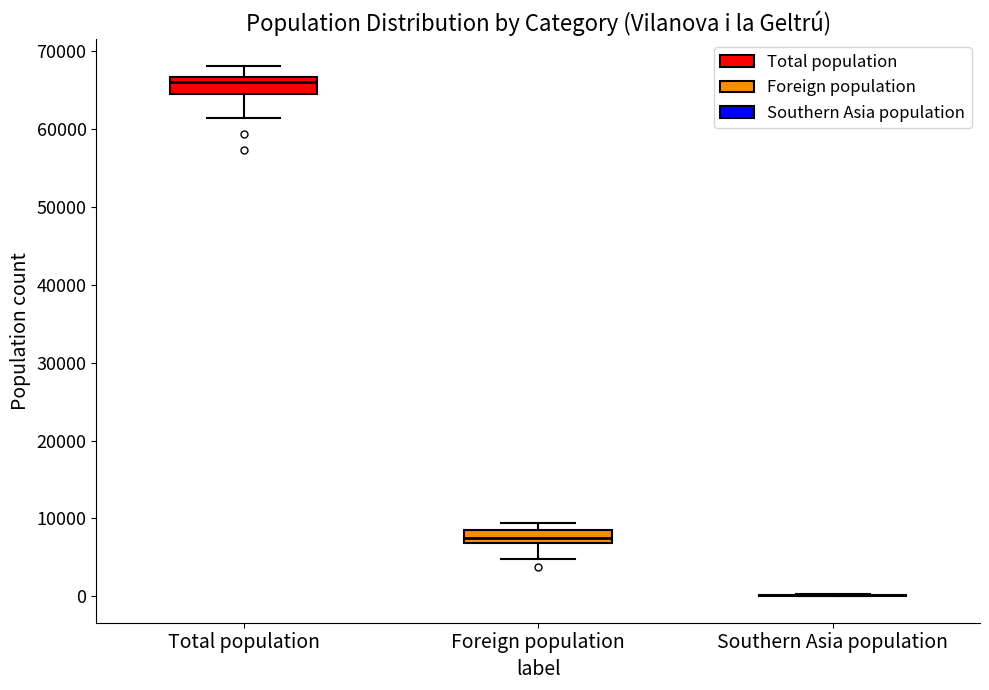

Reading left to right, transcribe this box plot: for each box, give where its median line is, the range the box spans, and where its two whiskers end, as read against the y-axis. The values are not printed on the chart, so give them approximately, as read against the axis.

Total population: median 66000, box 64000 to 67000, whiskers 61000 to 68000
Foreign population: median 8000, box 7000 to 9000, whiskers 5000 to 9000 (above the box's upper edge)
Southern Asia population: box collapsed to a line at 0, whiskers 0 to 0